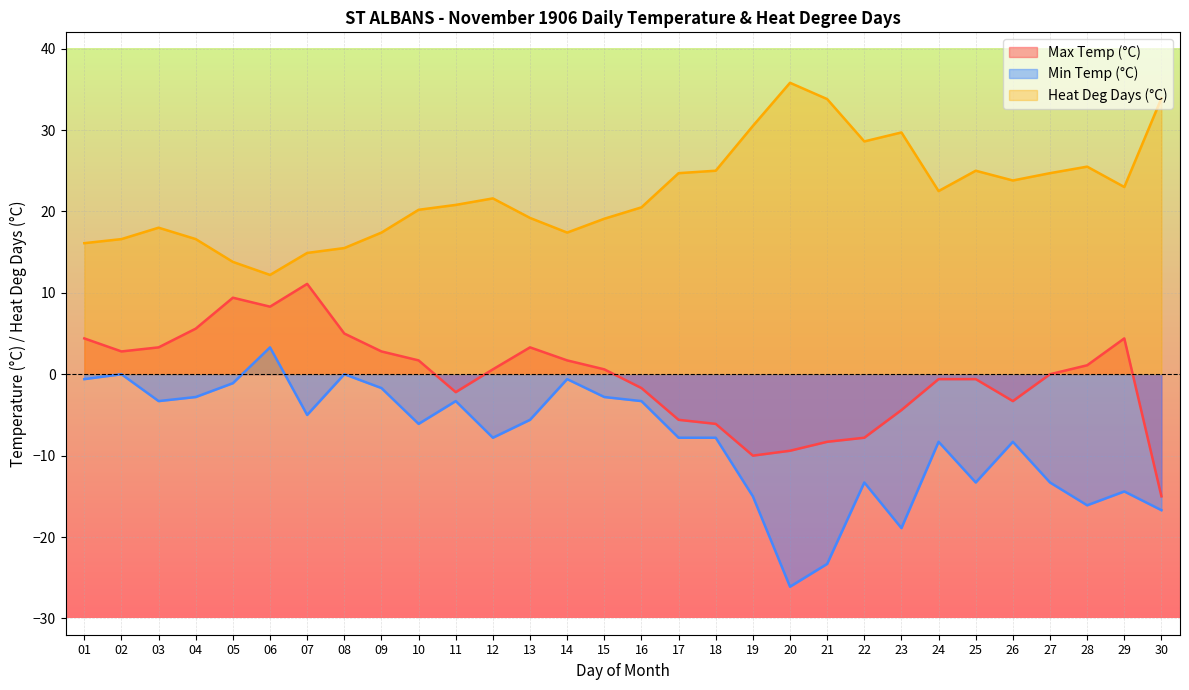

What is the value of the Min Temp (°C) point at the 19th from the left?

-15.0